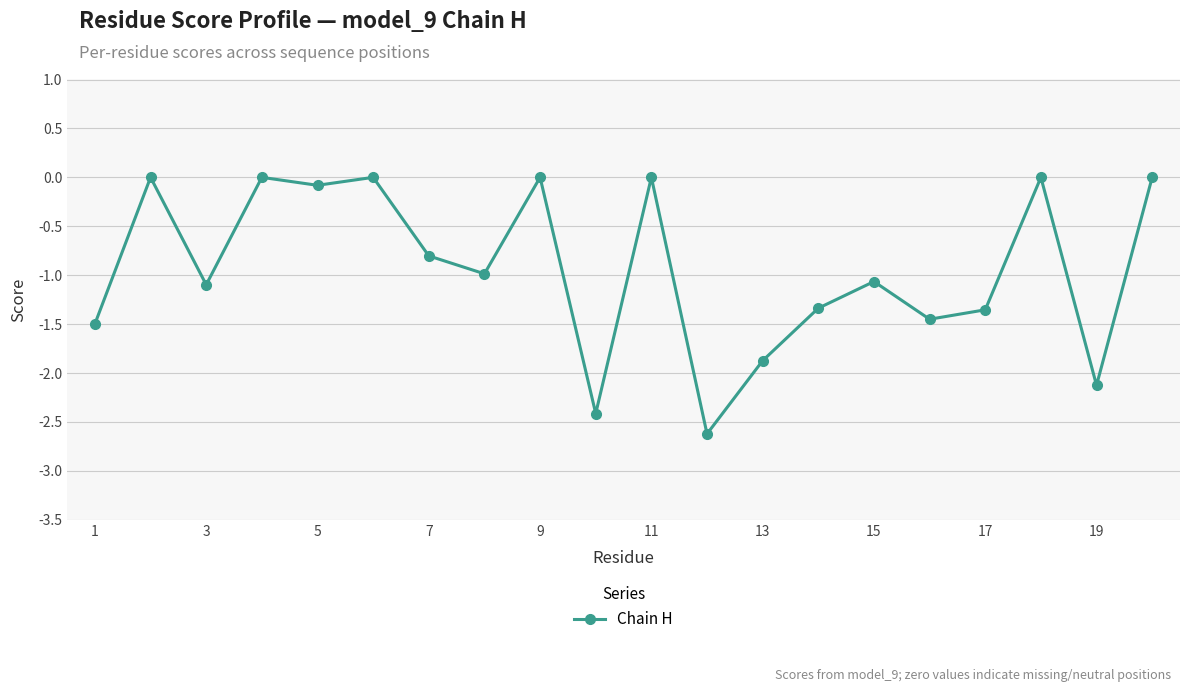

What is the average value?

-0.9